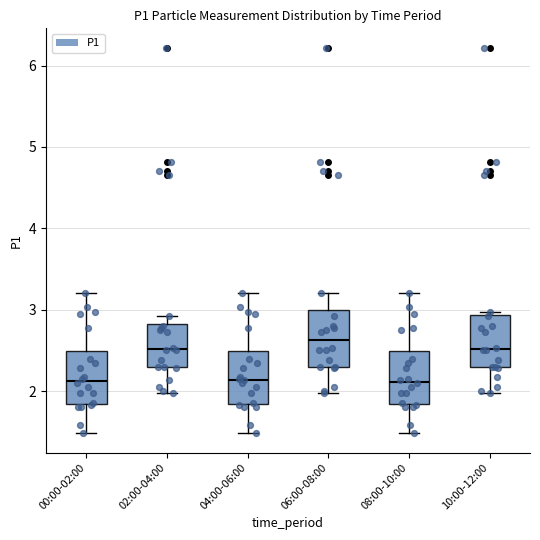

Reading left to right, transcribe this box plot: for each box, give where its median line is, the range the box spans, and where its two whiskers end, as read against the y-axis. The values are not printed on the chart, so give them approximately, as read against the axis.

00:00-02:00: median 2.1, box 1.8 to 2.5, whiskers 1.5 to 3.2
02:00-04:00: median 2.5, box 2.3 to 2.8, whiskers 2.0 to 2.9
04:00-06:00: median 2.1, box 1.8 to 2.5, whiskers 1.5 to 3.2
06:00-08:00: median 2.6, box 2.3 to 3.0, whiskers 2.0 to 3.2
08:00-10:00: median 2.1, box 1.8 to 2.5, whiskers 1.5 to 3.2
10:00-12:00: median 2.5, box 2.3 to 2.9, whiskers 2.0 to 3.0